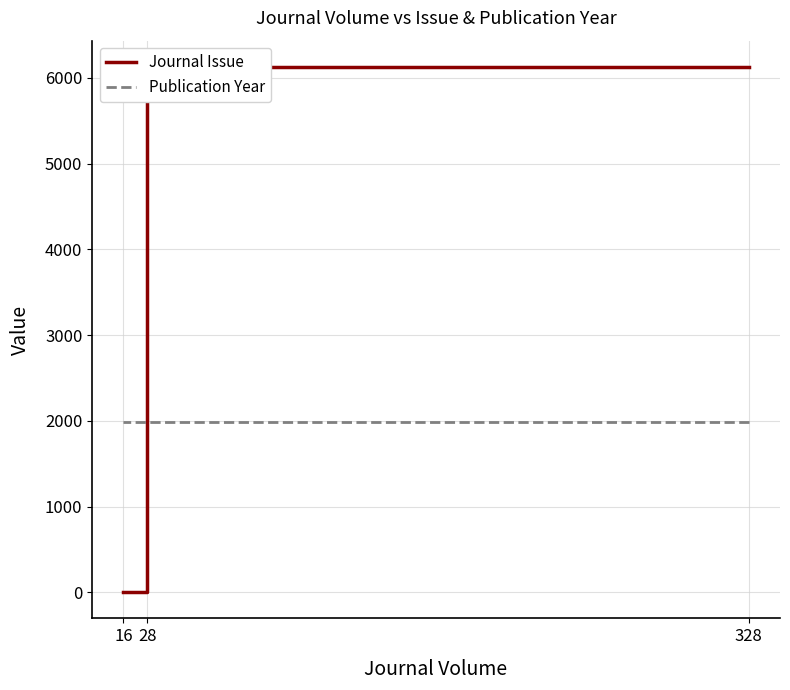

List the series in order of their peak value, lowest first.

Publication Year, Journal Issue